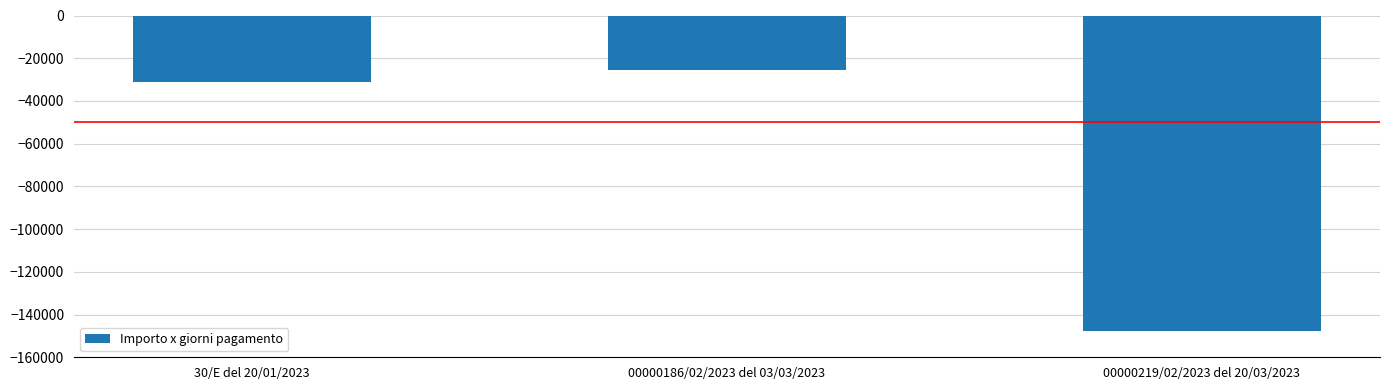

The chart shows a value of -218164.1 at 00000219/02/2023 del 20/03/2023. True or false?

False